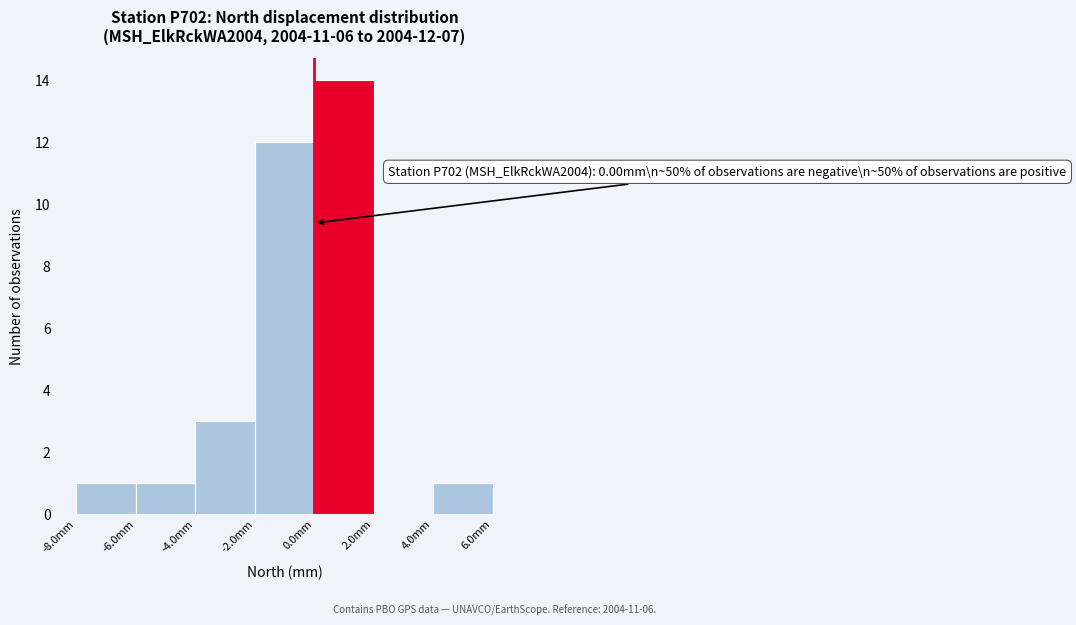

Over which range of the x-axis is the bar tallest?

0 to 2